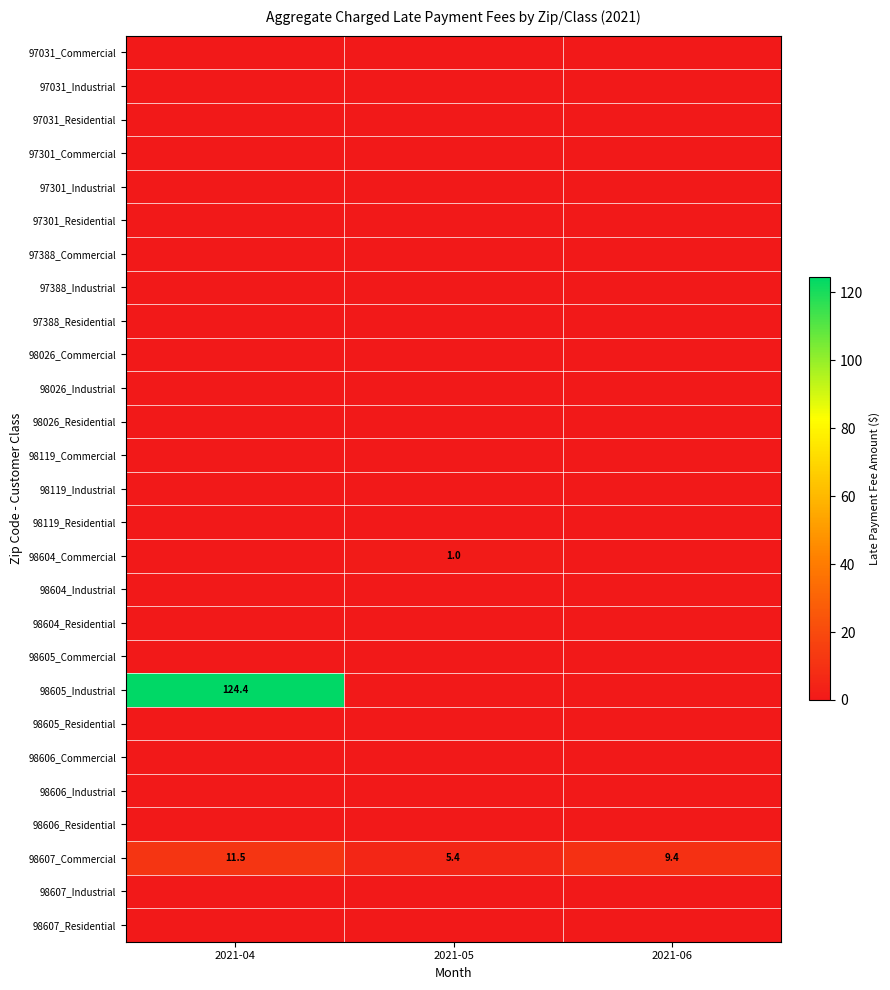

The value of 98607_Commercial at 2021-04 is 4.5. True or false?

False